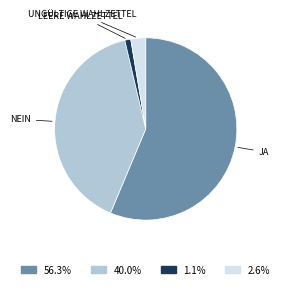

Is there a majority slice in this chart?

Yes